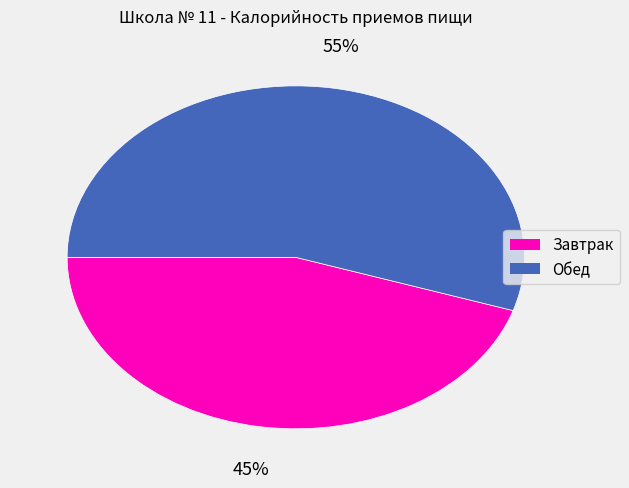

What is the smallest slice in the pie chart?

Завтрак